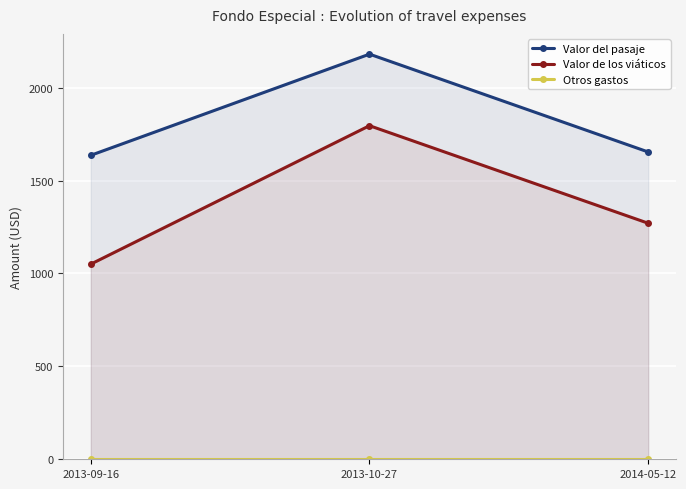

Which series has the widest spread of values?

Valor de los viáticos